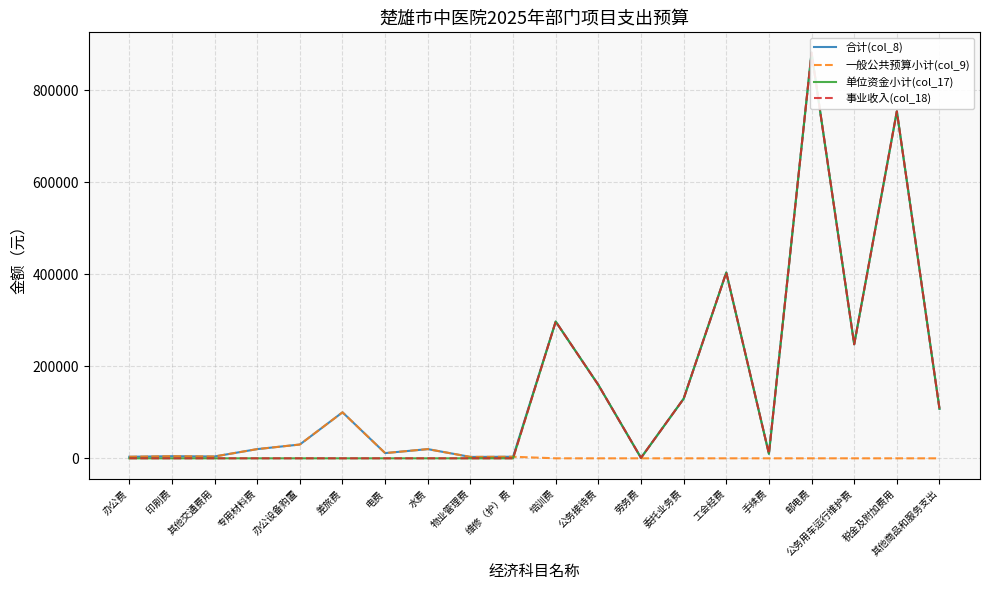

What are all the series names shown in the legend?

合计(col_8), 一般公共预算小计(col_9), 单位资金小计(col_17), 事业收入(col_18)